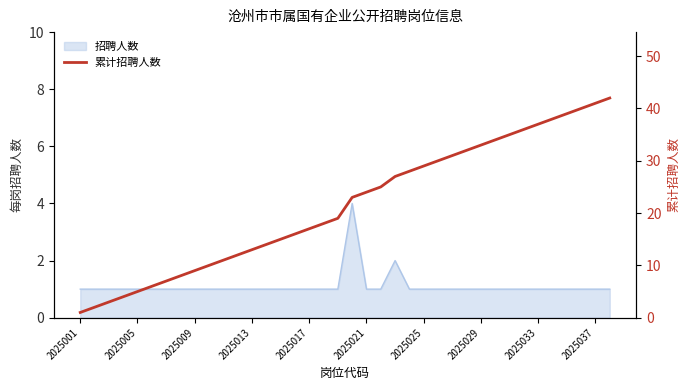

The value at 31 is 54. True or false?

False